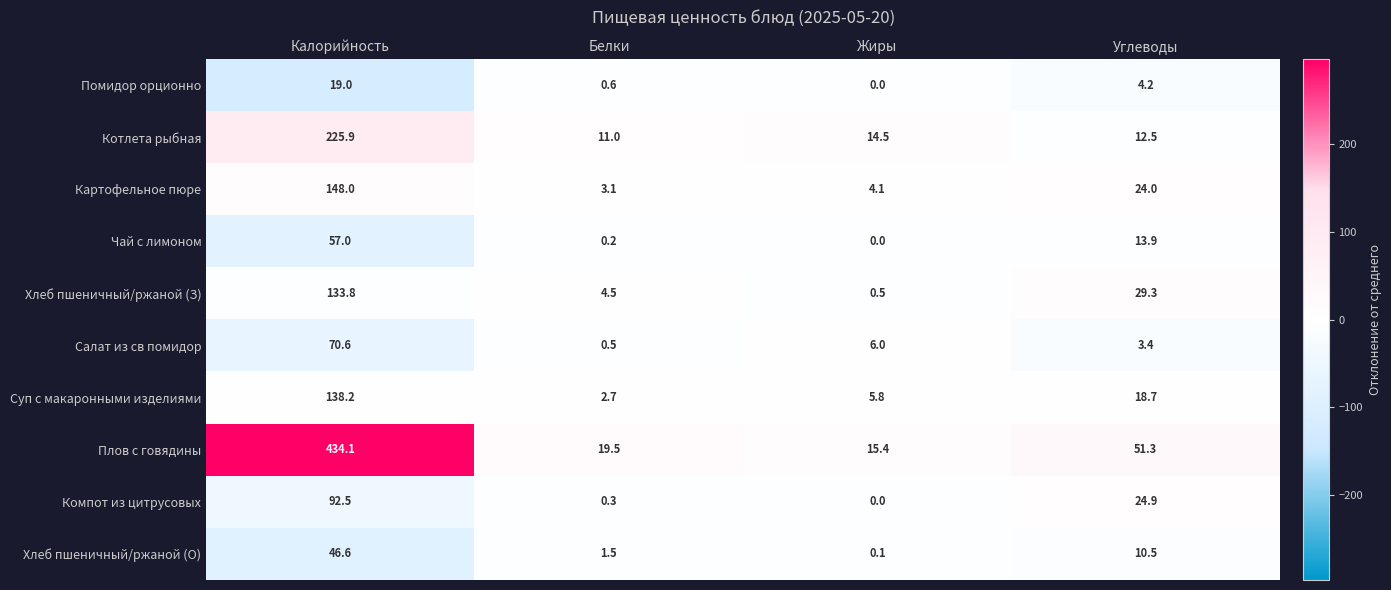

Where is Компот из цитрусовых nearest to the value 46?

Углеводы